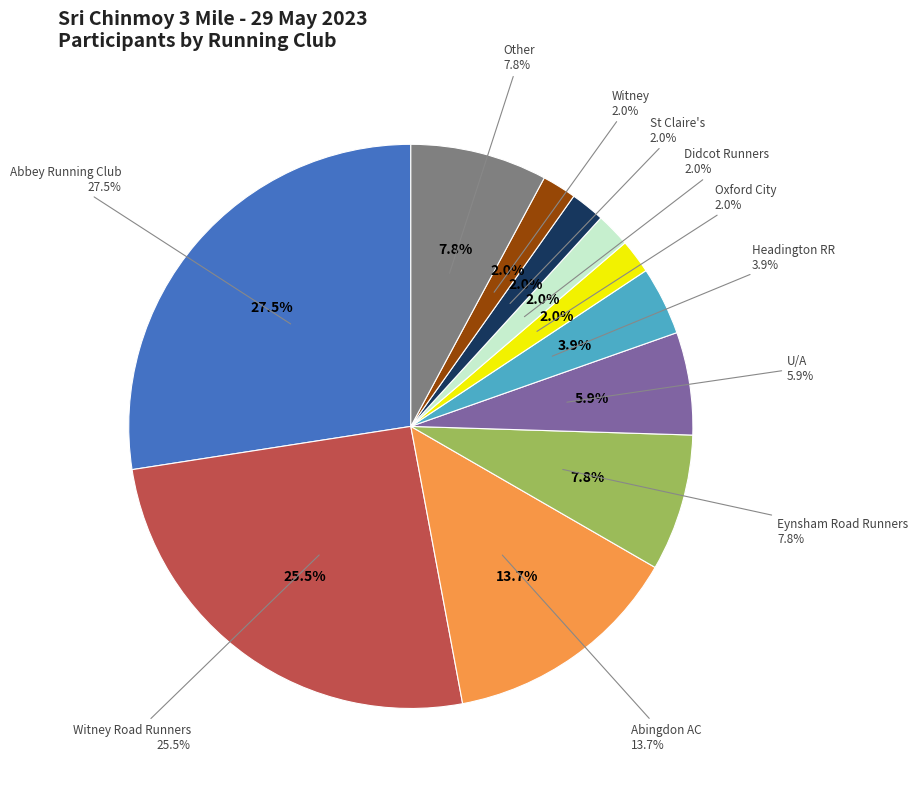

To the nearest percent, what portion does U/A represent?

6%